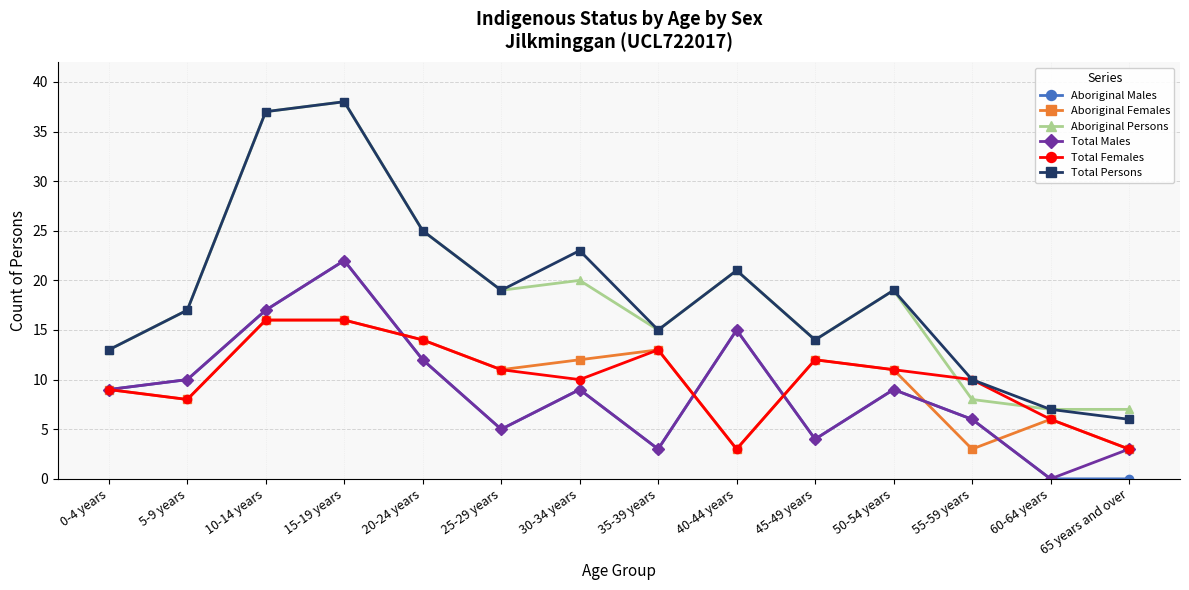

Where is the first local minimum for Total Females?

5-9 years